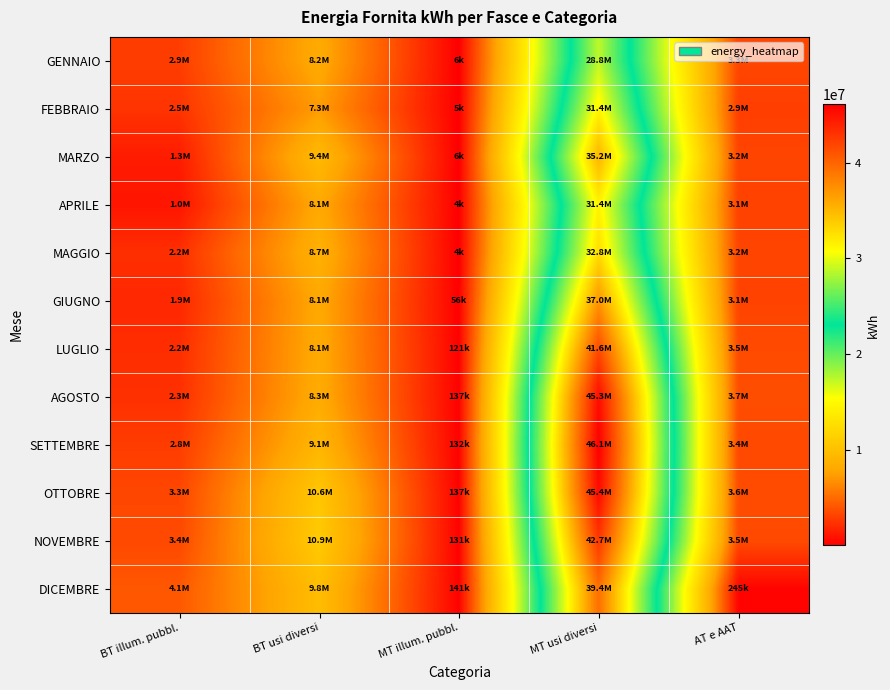

What is the maximum value shown in the chart?

46094004